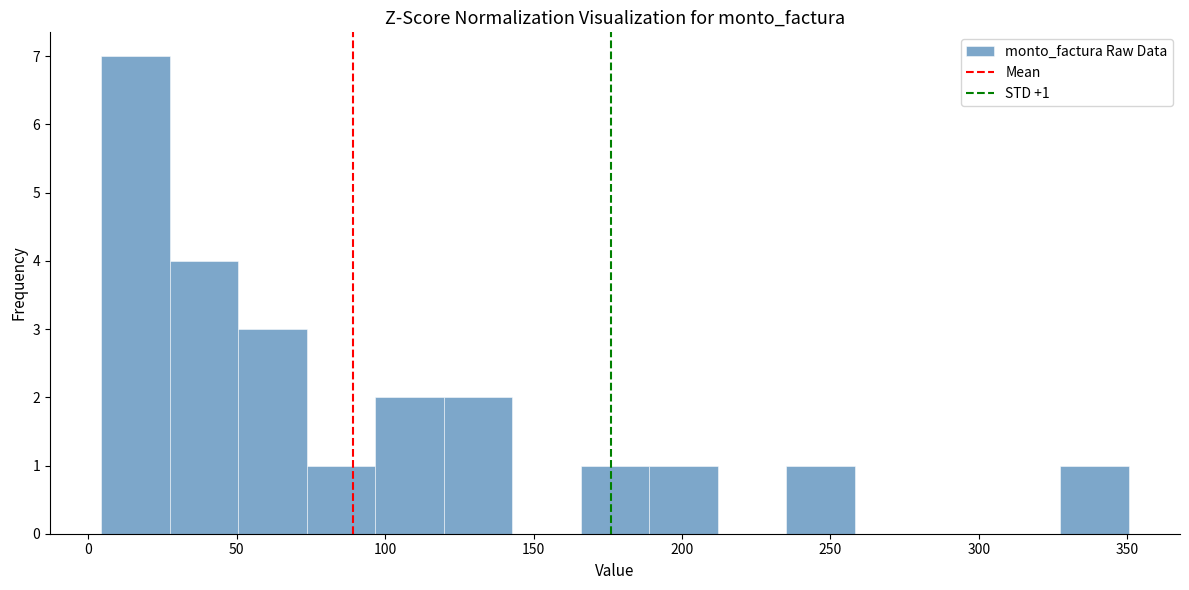

Over which range of the x-axis is the bar tallest?

5 to 25